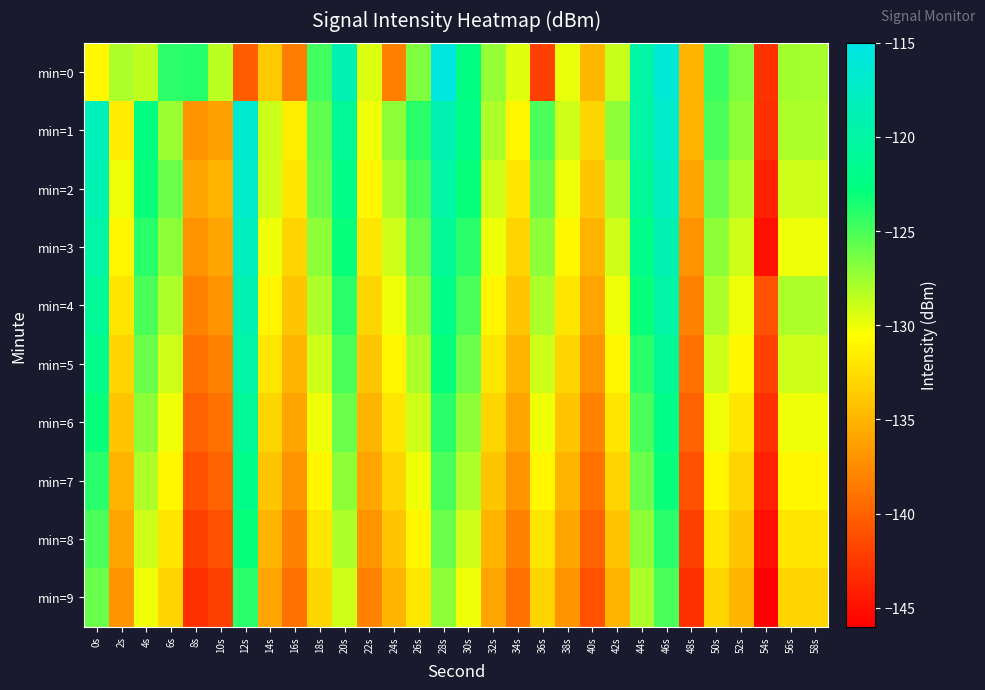

Which label corresponds to the largest value in the chart?

28s